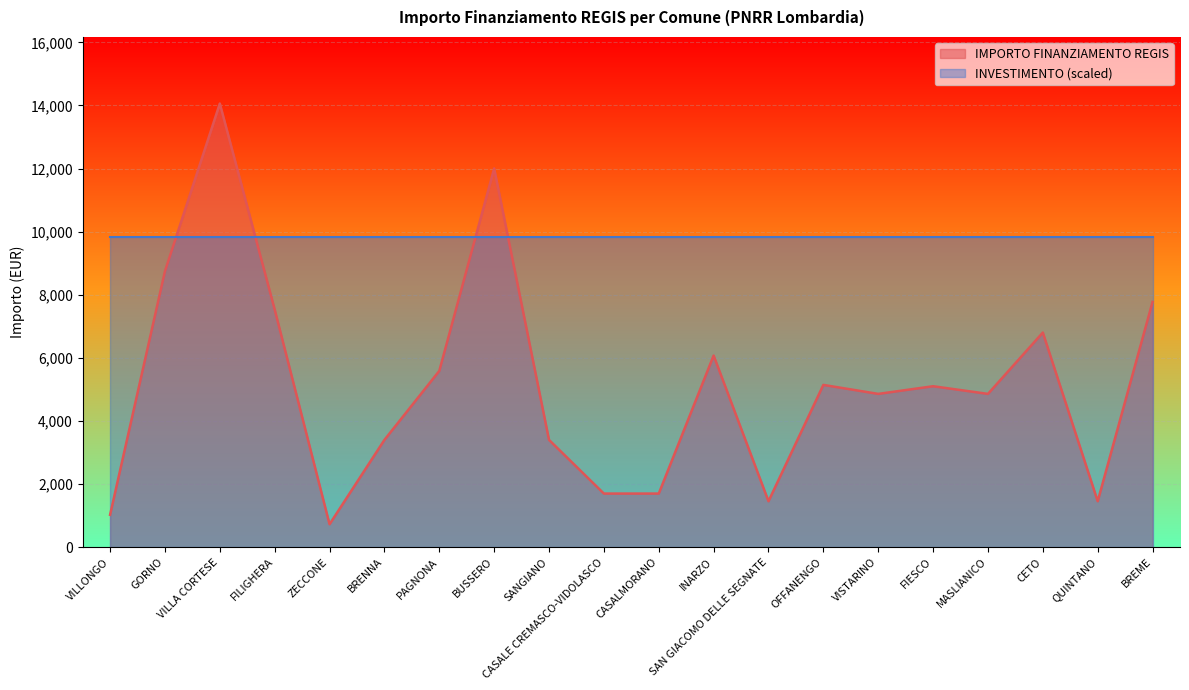

What is the difference between the second highest and second lowest values?

10976